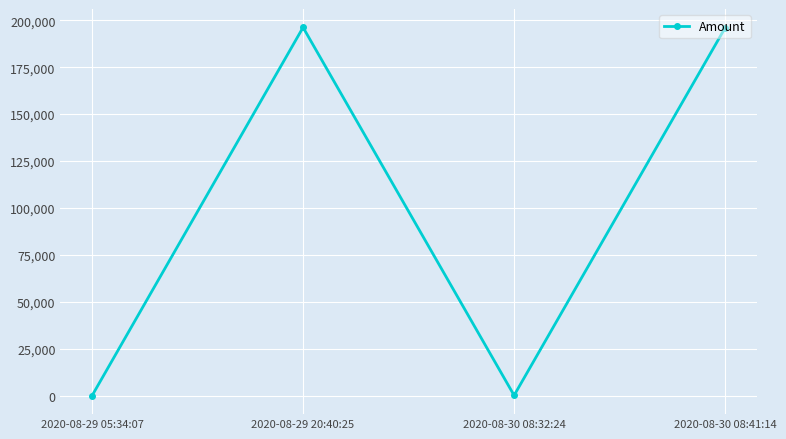

The value at 2020-08-30 08:41:14 is 342112.1. True or false?

False